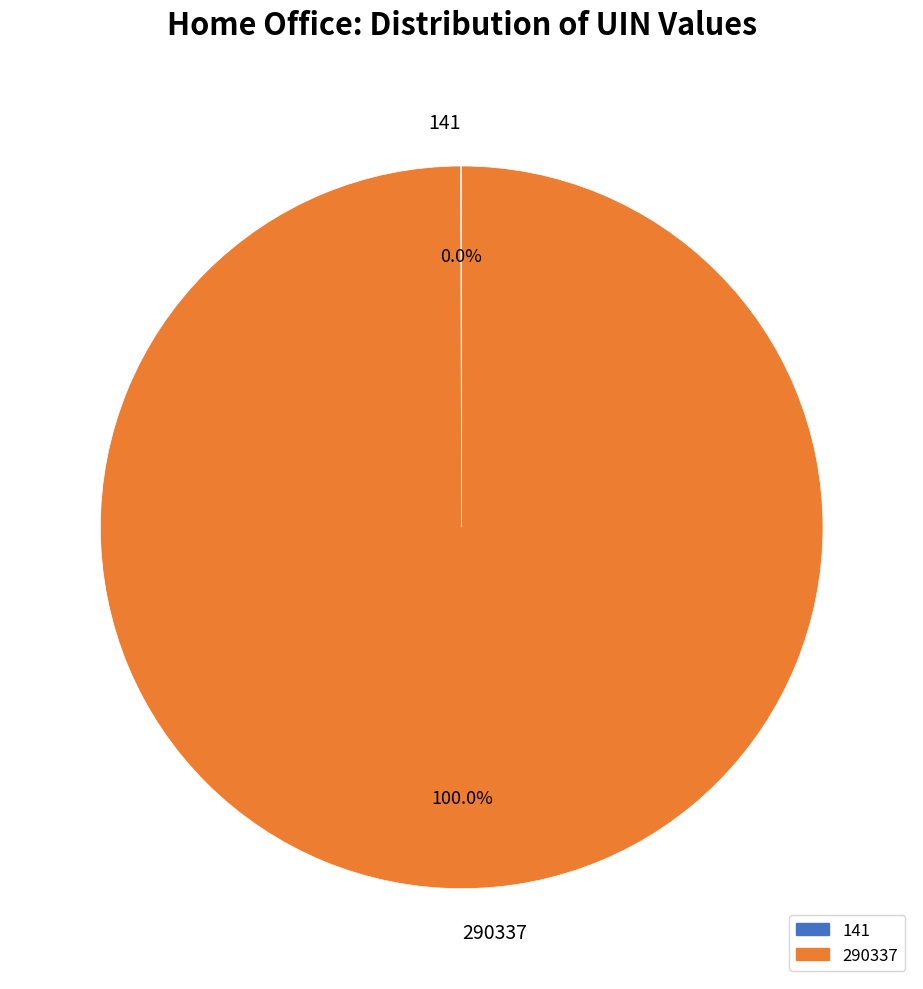

What is the largest slice in the pie chart?

290337